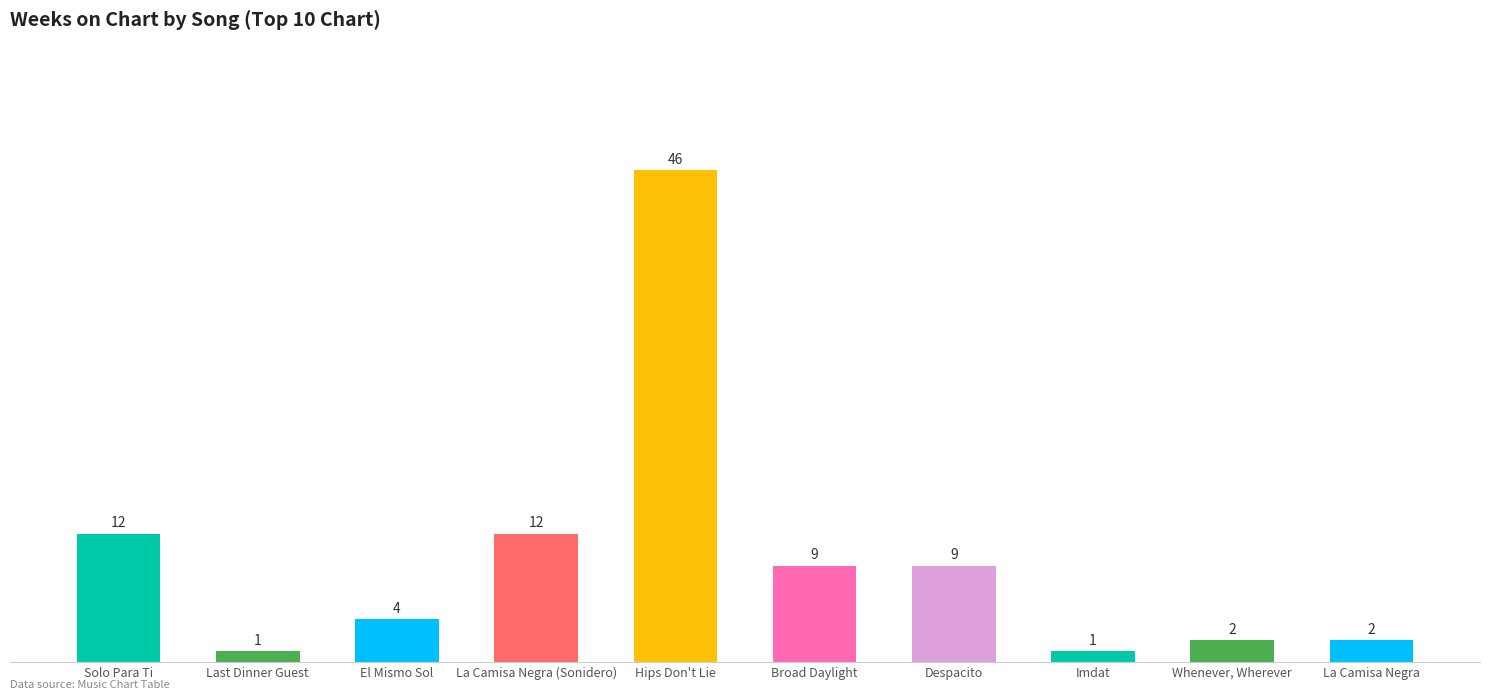

What is the maximum value shown in the chart?

46